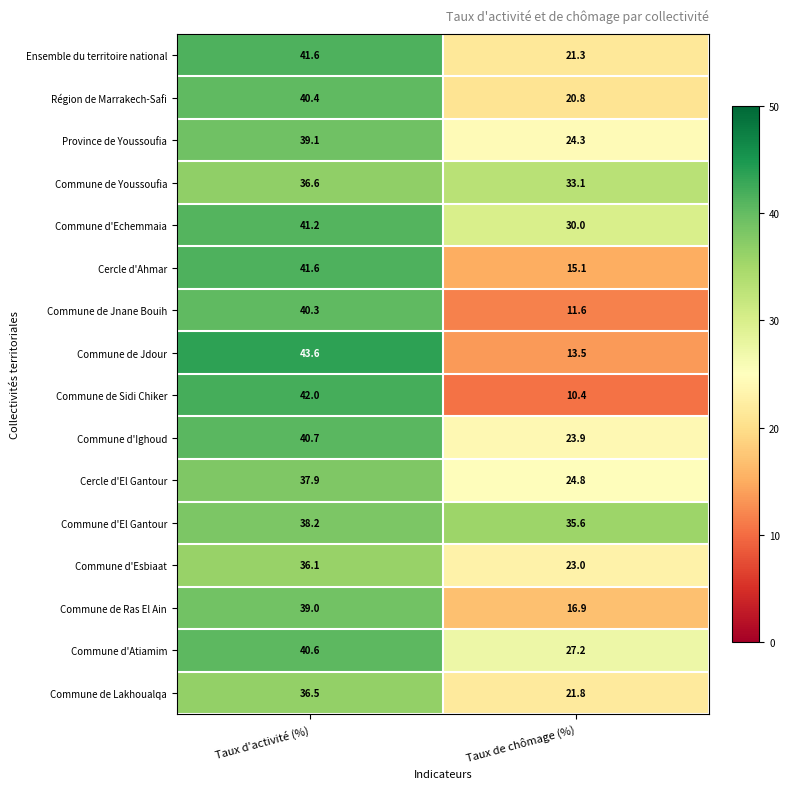

Which series has the largest total across all categories?

Commune d'El Gantour